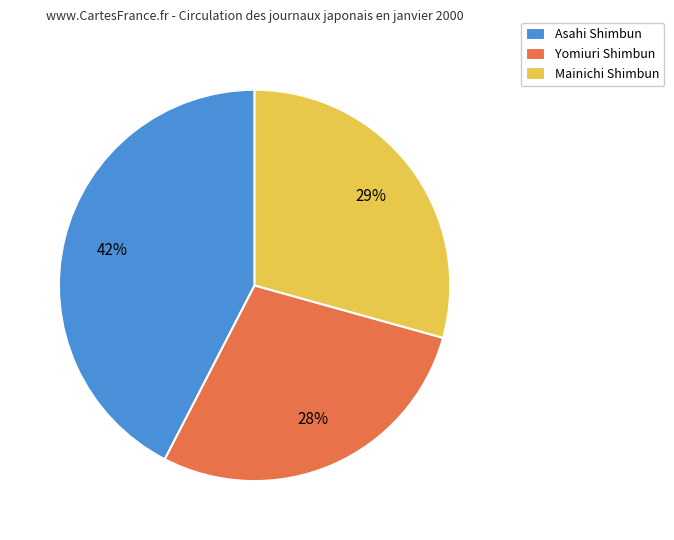

Does any single category account for the majority?

No